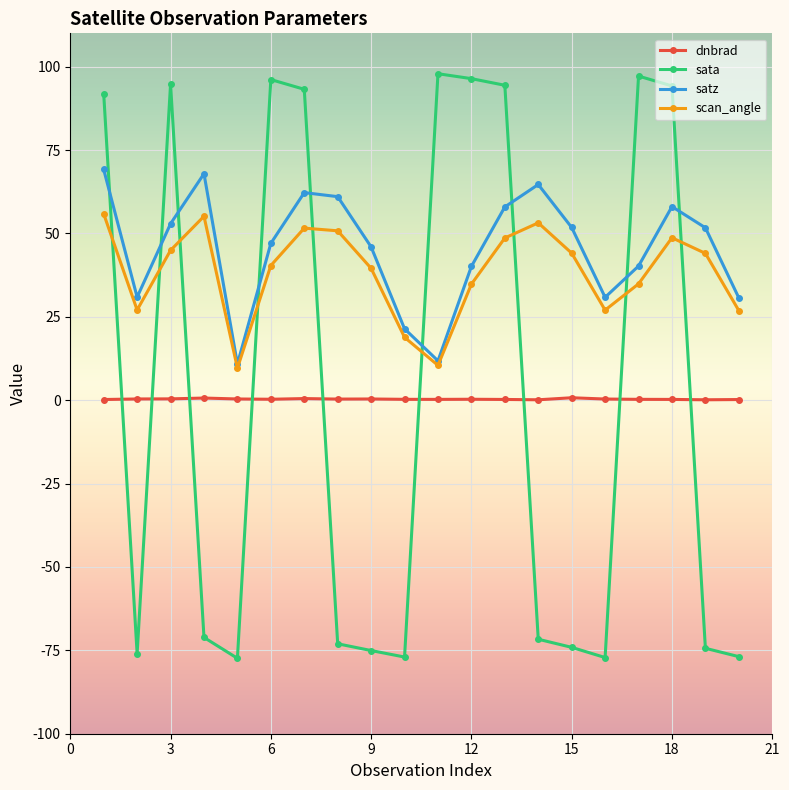

True or false: dnbrad and satz intersect in this chart.

False